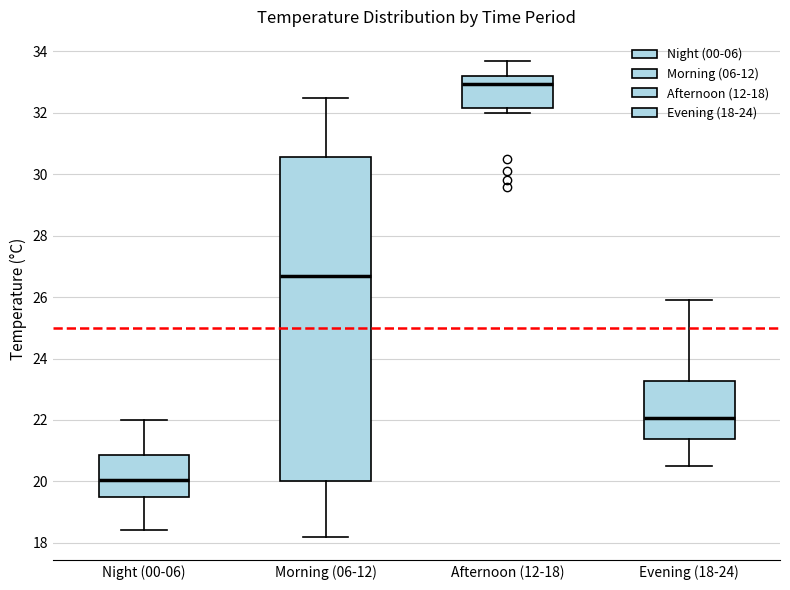

Reading left to right, transcribe this box plot: for each box, give where its median line is, the range the box spans, and where its two whiskers end, as read against the y-axis. The values are not printed on the chart, so give them approximately, as read against the axis.

Night (00-06): median 20.0, box 19.4 to 20.8, whiskers 18.4 to 22.0
Morning (06-12): median 26.8, box 20.0 to 30.6, whiskers 18.2 to 32.6
Afternoon (12-18): median 33.0, box 32.2 to 33.2, whiskers 32.0 to 33.8
Evening (18-24): median 22.0, box 21.4 to 23.2, whiskers 20.6 to 26.0